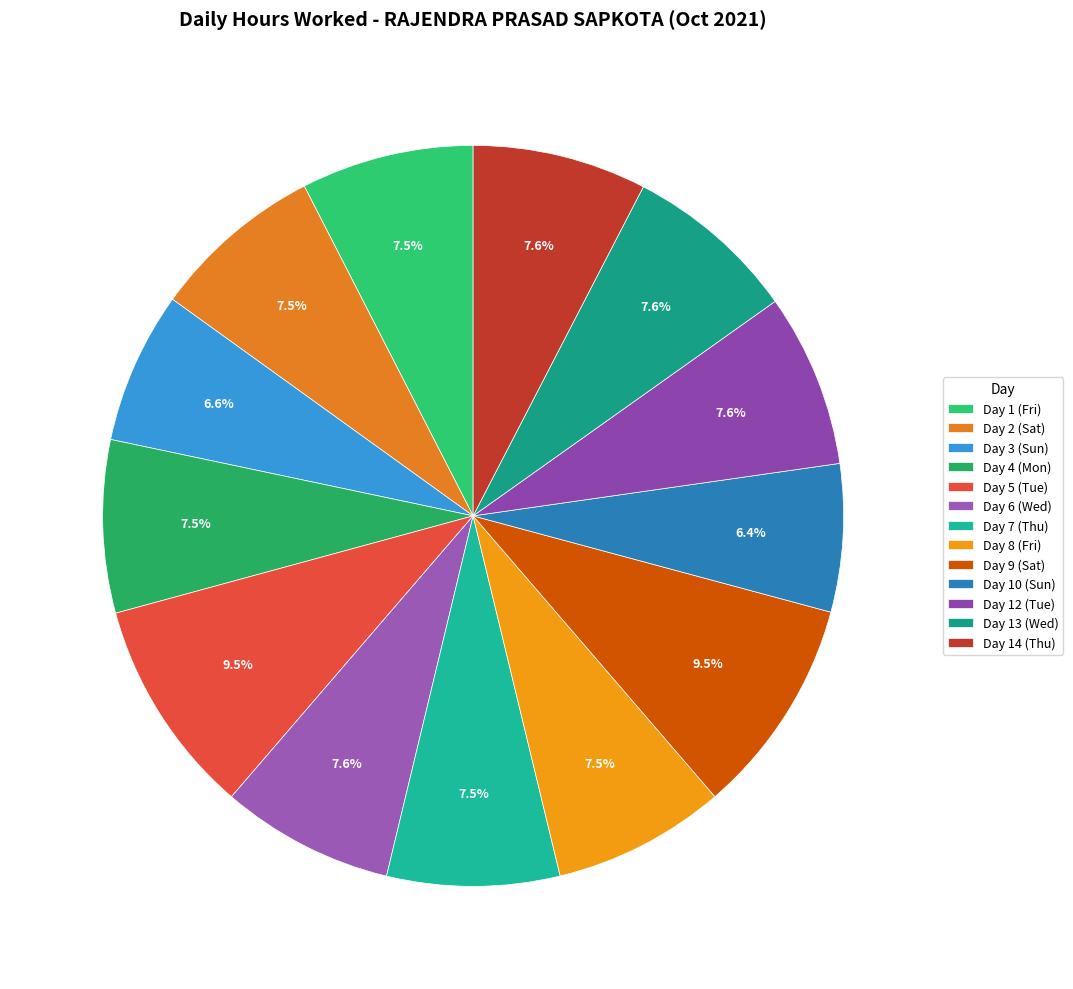

Is there any slice that represents more than half of the pie?

No